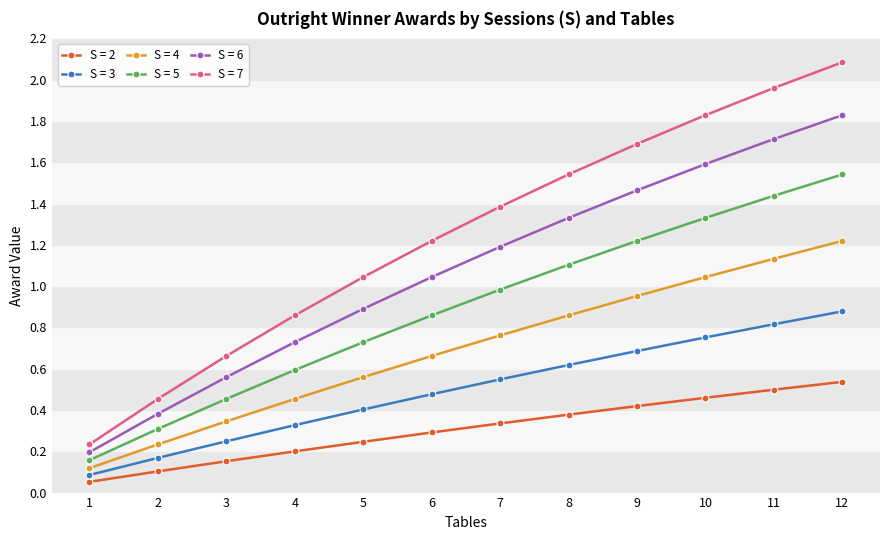

At which label does S = 7 reach its peak?

12